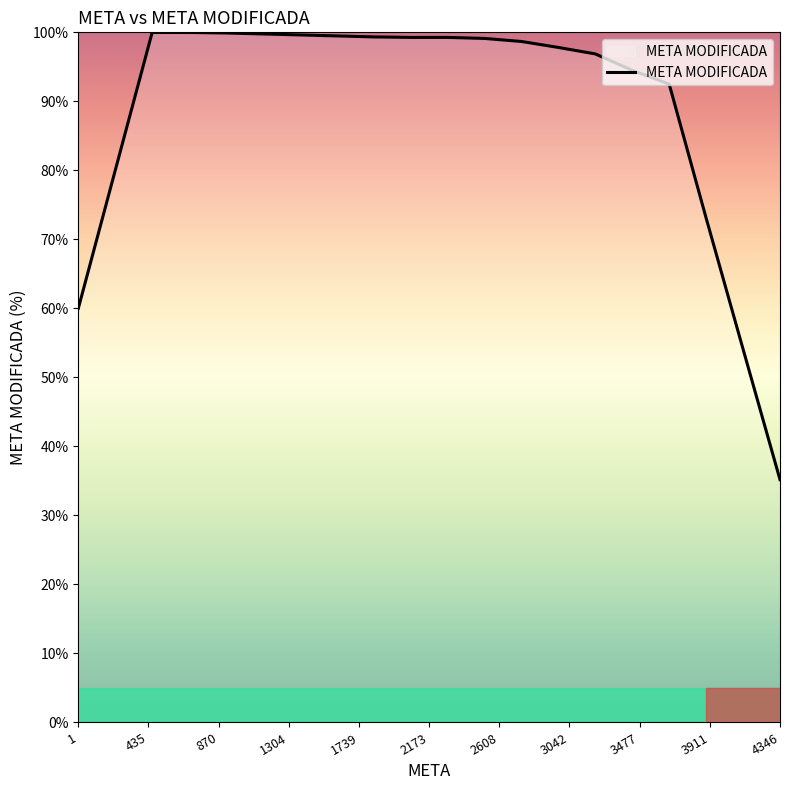

What is the maximum value shown in the chart?

100.0